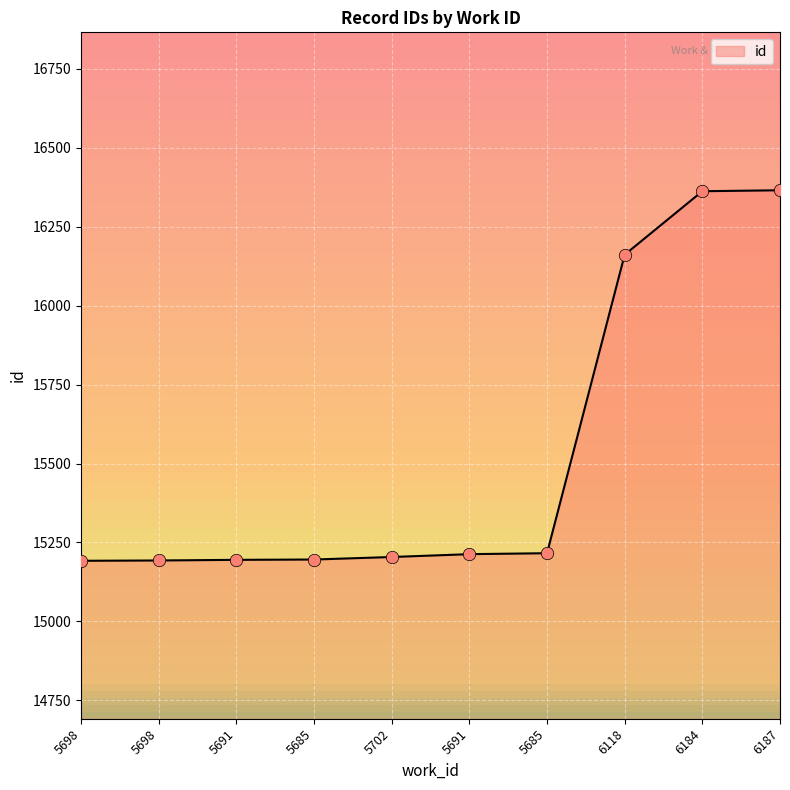

What is the change in value from 5698 to 5685?

+3